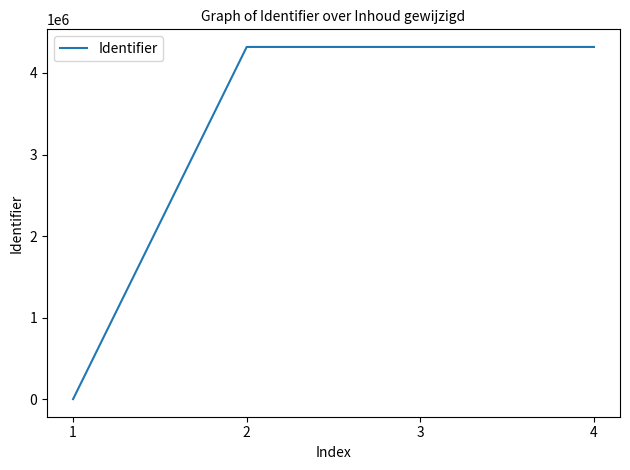

Does the chart display data point markers on the line(s)?

No